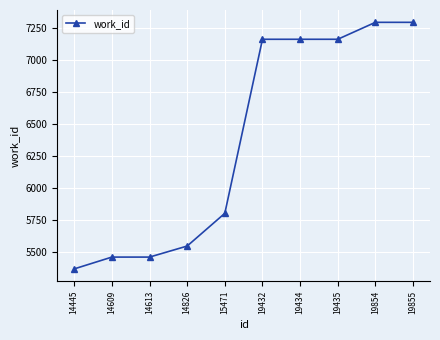

What is the value of the 7th point from the left?

7159